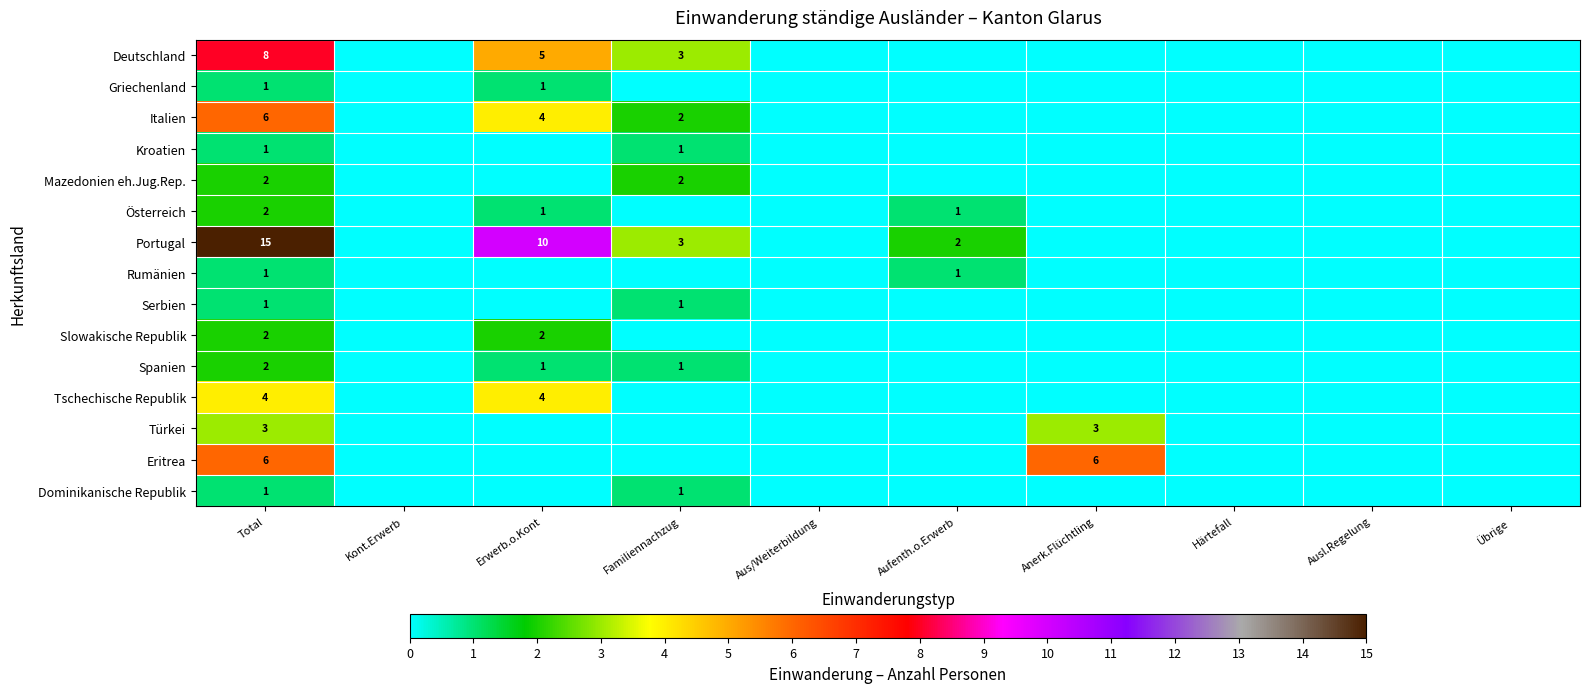

The Türkei series shows 5 at Anerk.Flüchtling. True or false?

False